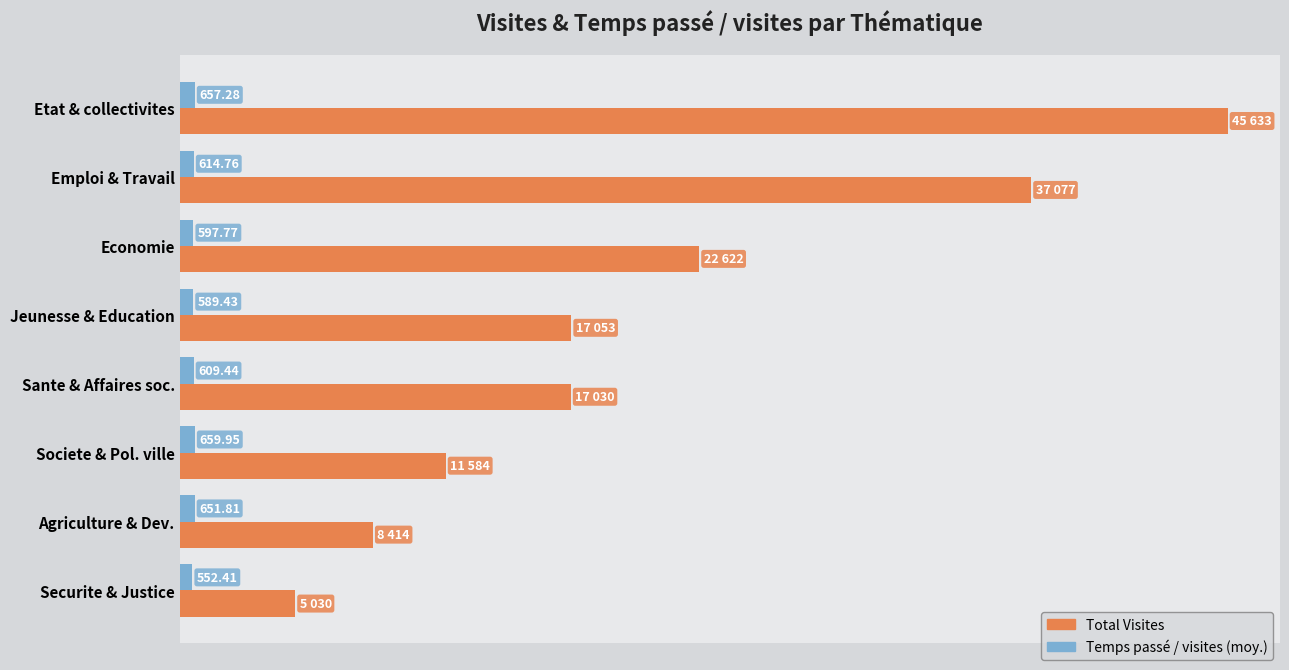

At which category is the sum across all series the highest?

Etat & collectivites